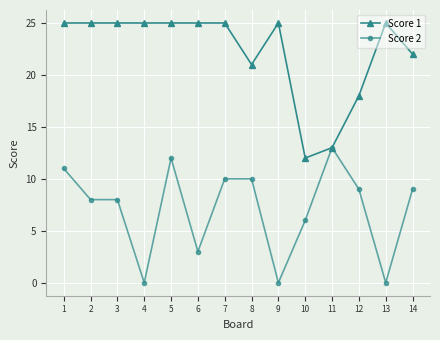

What is the difference between the Score 2 values at 5 and 2?

4